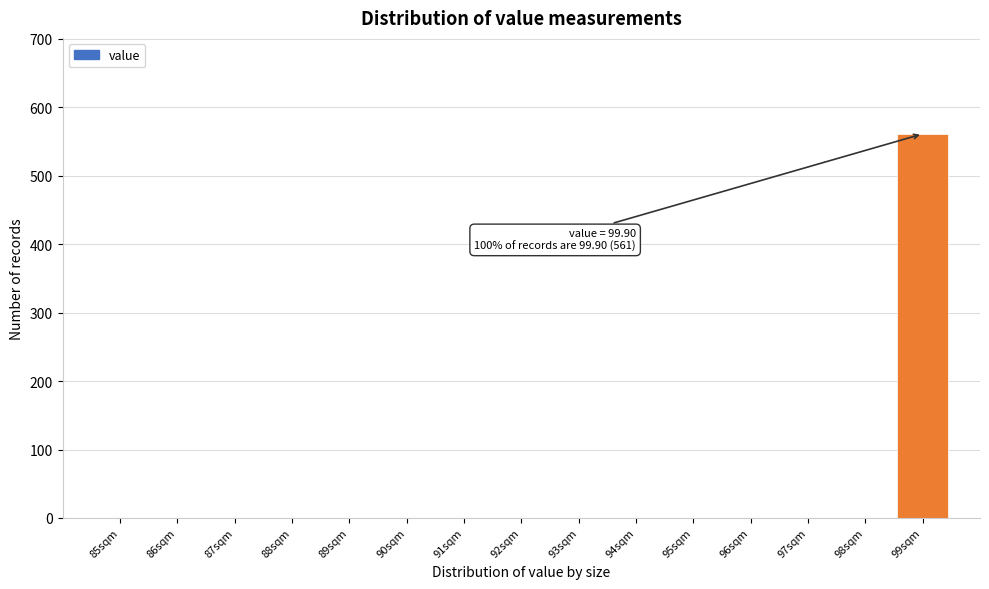

Reading right to left, extract all data points from this chart.

99sqm=561	98sqm=0	97sqm=0	96sqm=0	95sqm=0	94sqm=0	93sqm=0	92sqm=0	91sqm=0	90sqm=0	89sqm=0	88sqm=0	87sqm=0	86sqm=0	85sqm=0